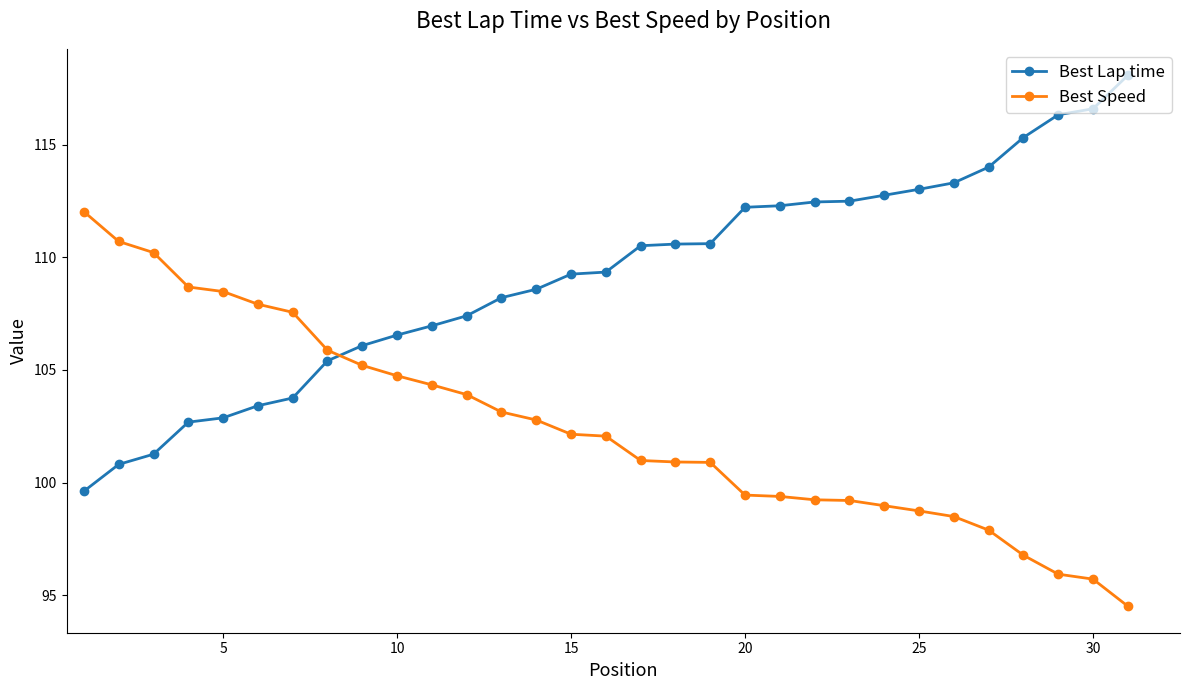

Which series has the largest range (max minus min)?

Best Lap time